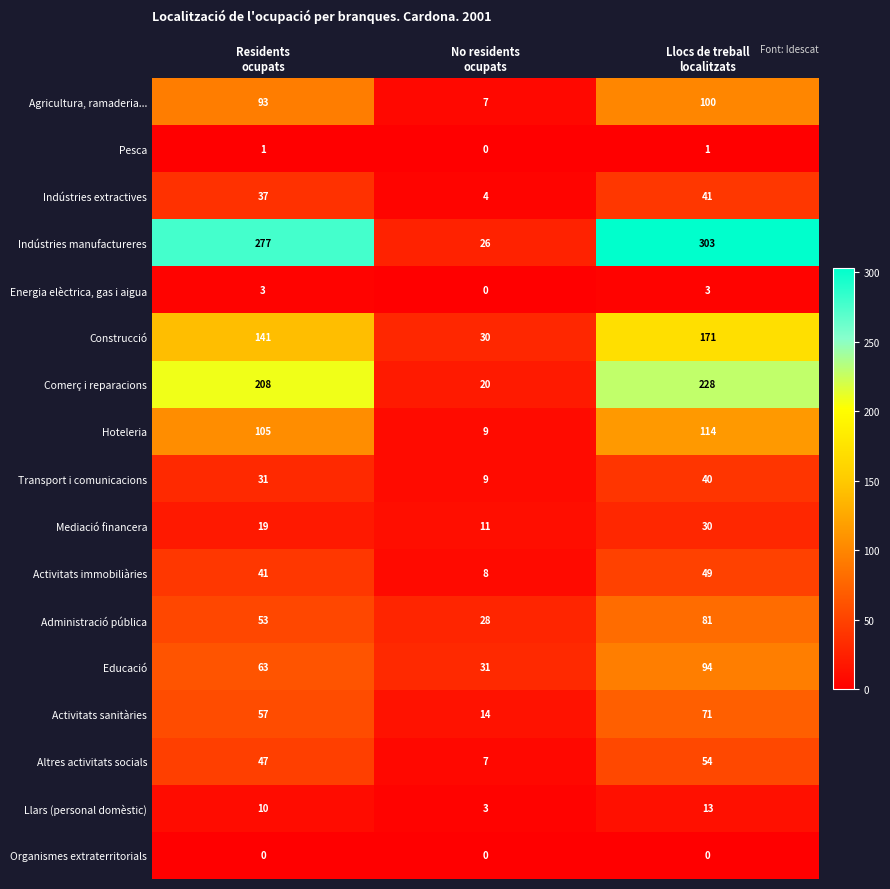

Count the Indústries extractives values in the range 4 to 41.

3